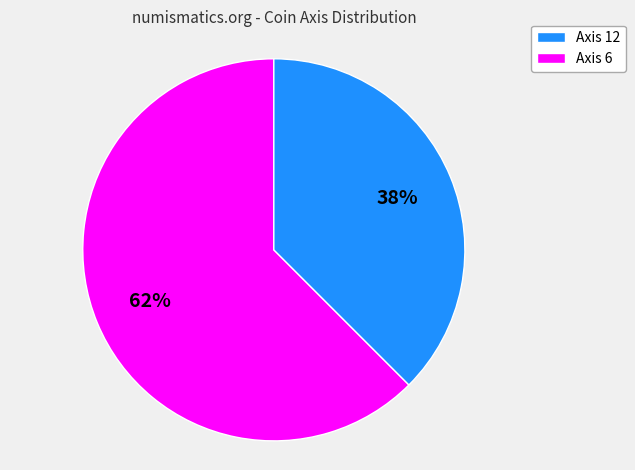

To the nearest percent, what is the average slice percentage?

50%